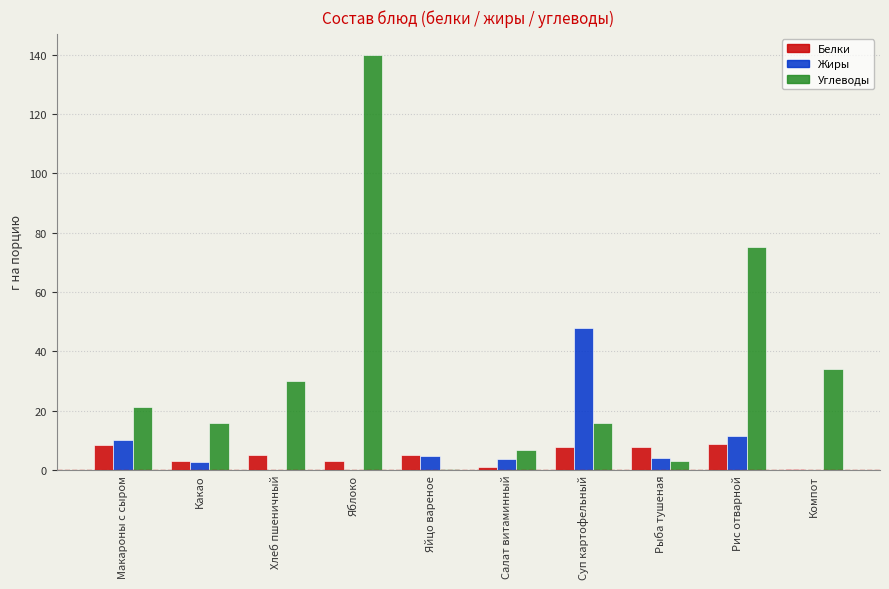

True or false: Жиры has a value of 9.9 at Макароны с сыром.

True